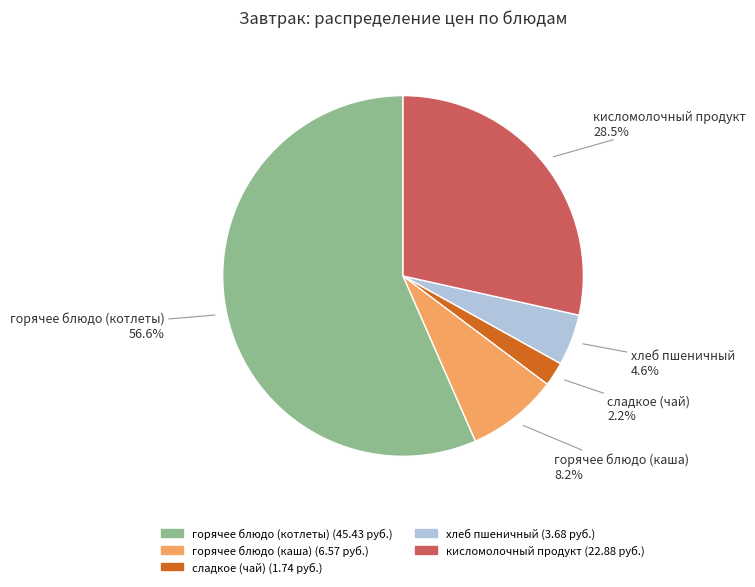

Which category accounts for the majority?

горячее блюдо (котлеты)